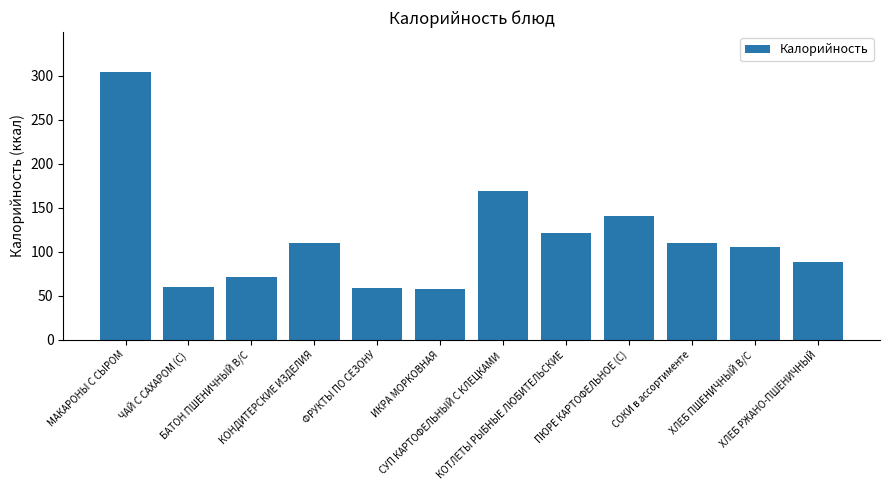

Are the bars grouped side by side (vs. stacked)?

No